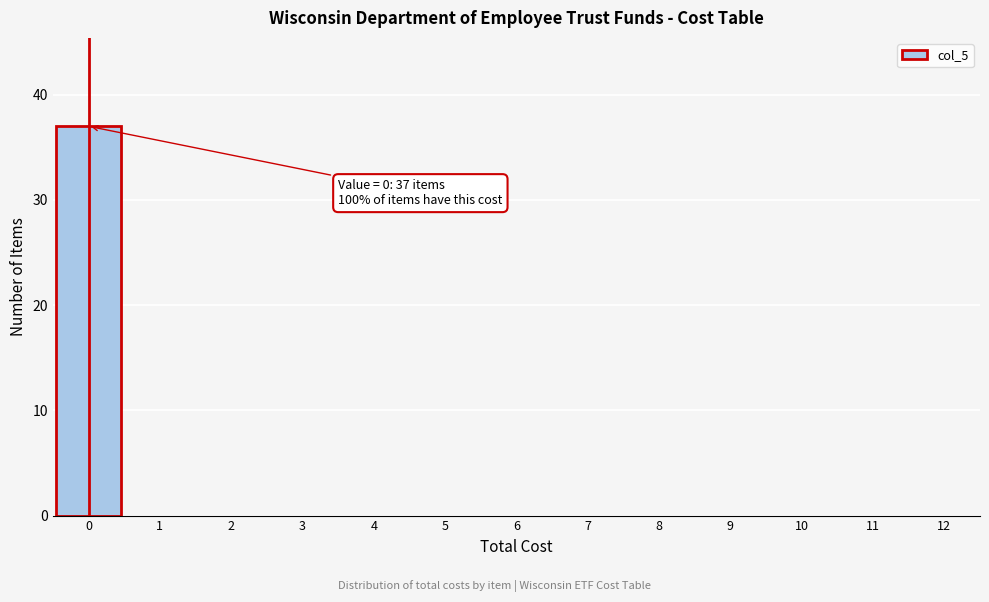

Reading left to right, list all the values displayed in this chart.

0=37	1=0	2=0	3=0	4=0	5=0	6=0	7=0	8=0	9=0	10=0	11=0	12=0